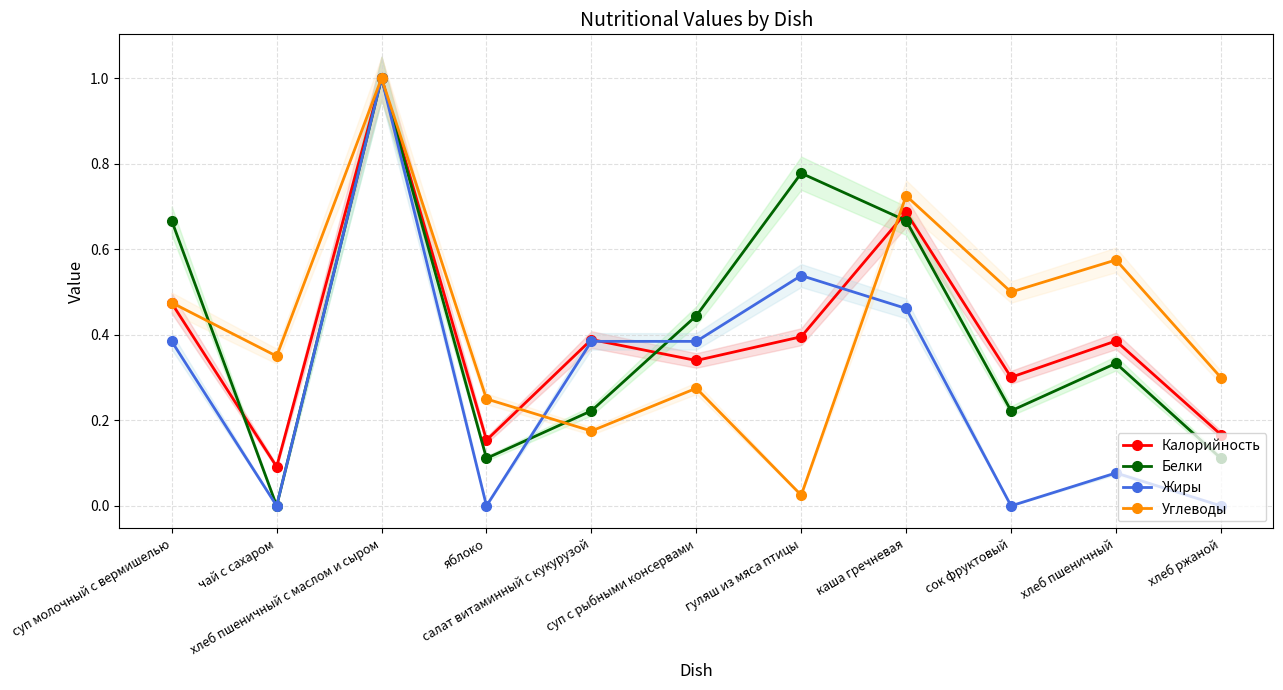

What position from the left is хлеб ржаной?

11